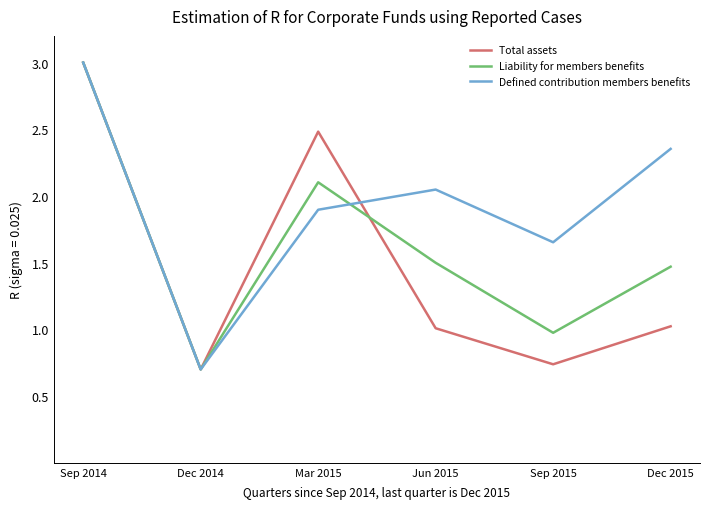

What is the maximum value for Liability for members benefits?

3.0